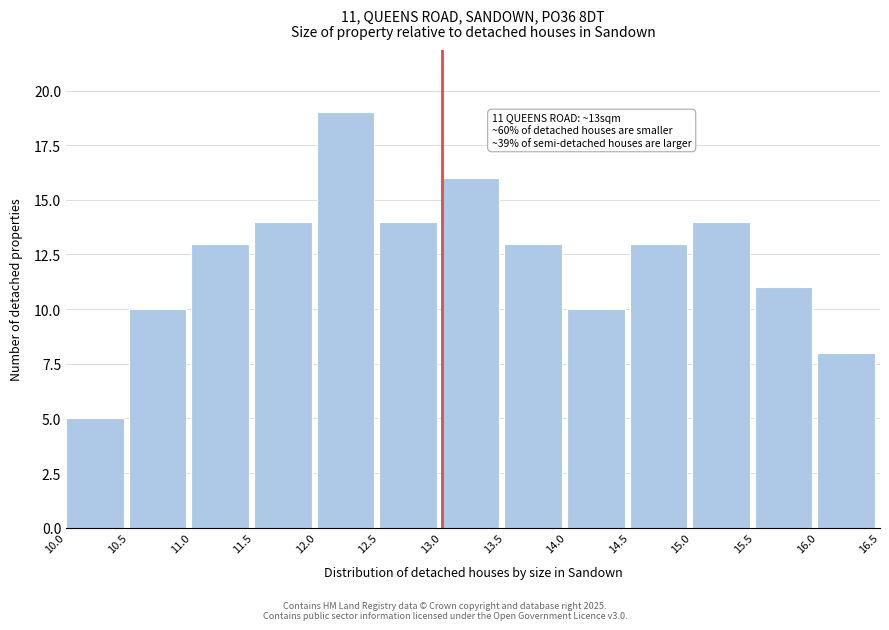

Over which range of the x-axis is the bar tallest?

12.0 to 12.5